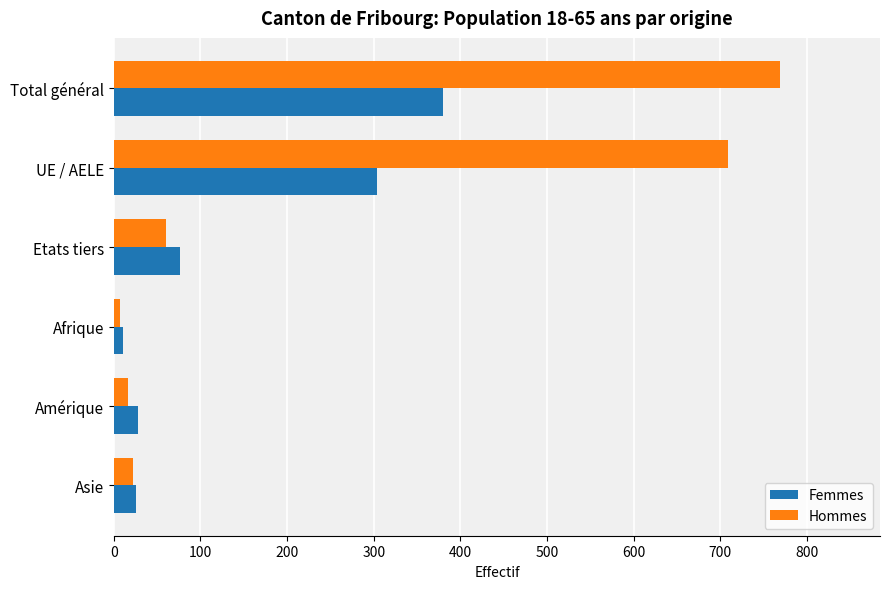

At which category is the sum across all series the highest?

Total général